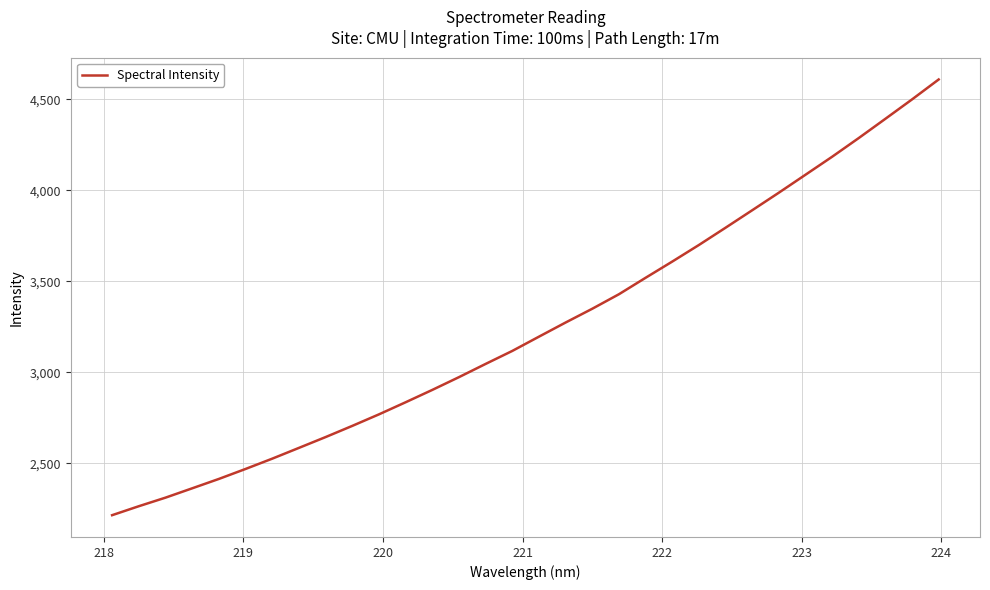

What is the minimum value shown in the chart?

2213.9